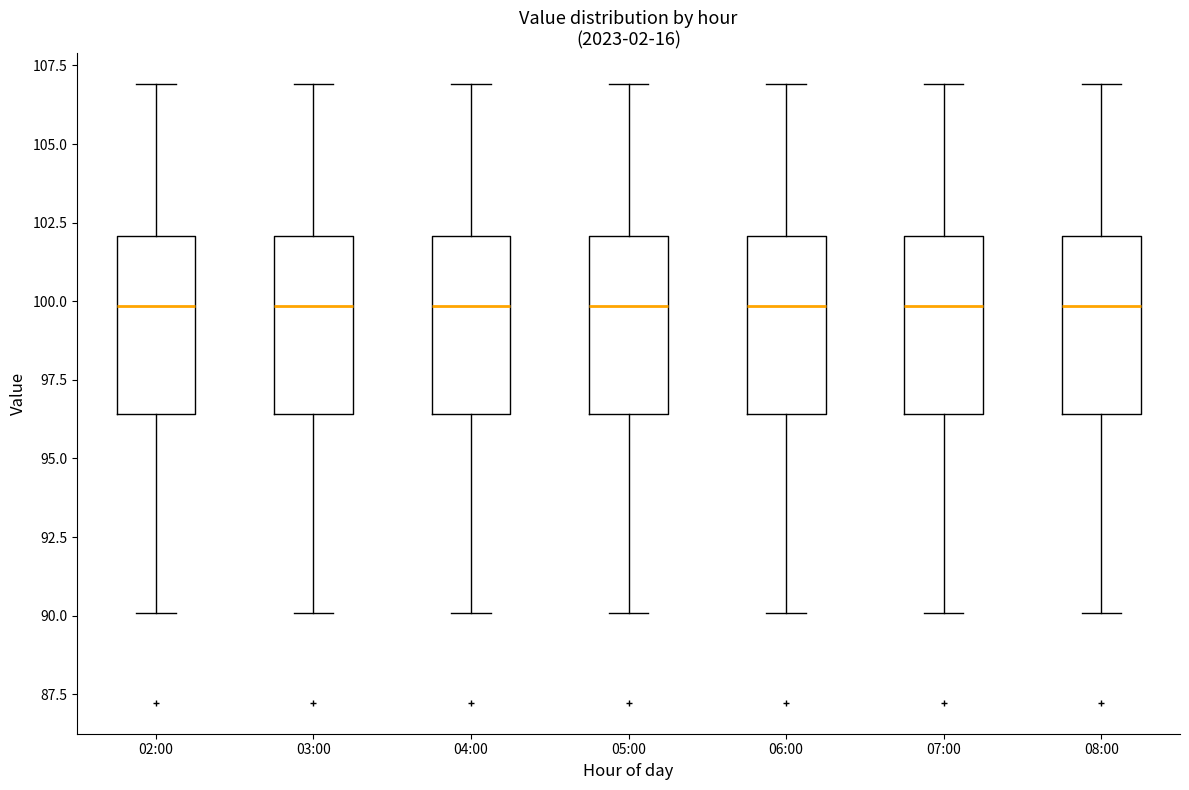

Where is the lower edge of the box for 05:00 on the y-axis? The values are not printed on the chart, so give them approximately, as read against the axis.

96.5